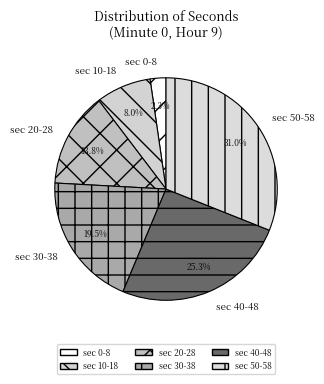

Between sec 20-28 and sec 0-8, which is larger?

sec 20-28